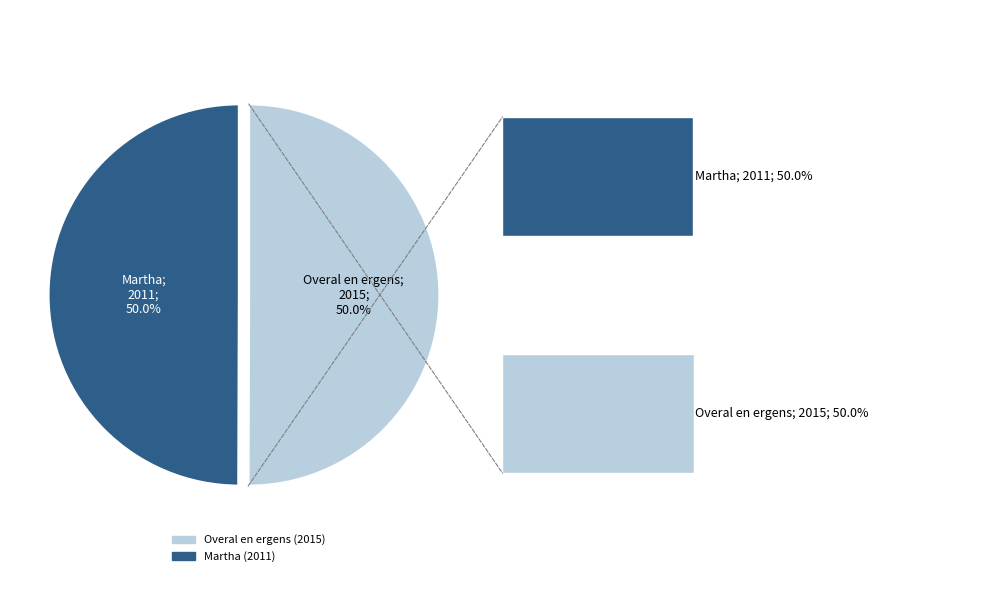

Approximately how many times larger is the value at Martha compared to Overal en ergens?

1.0